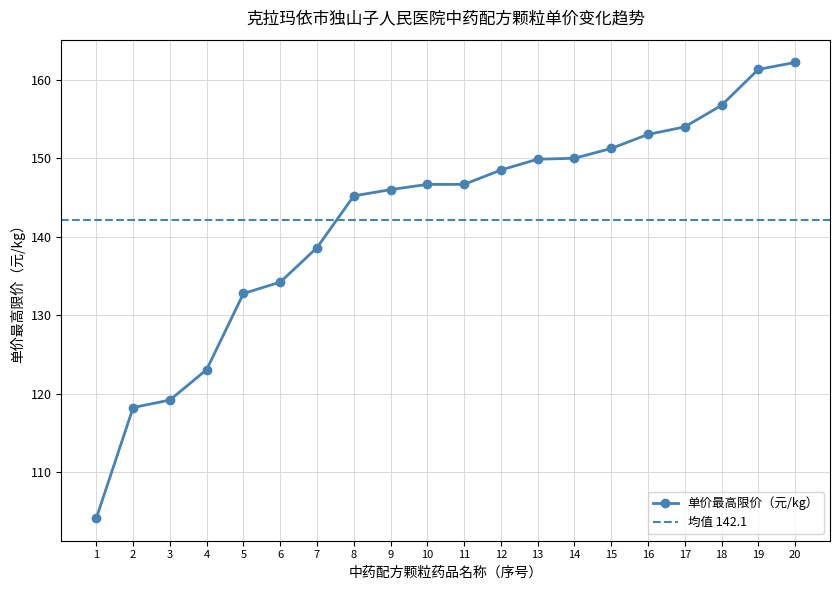

What is the smallest value displayed?

104.1